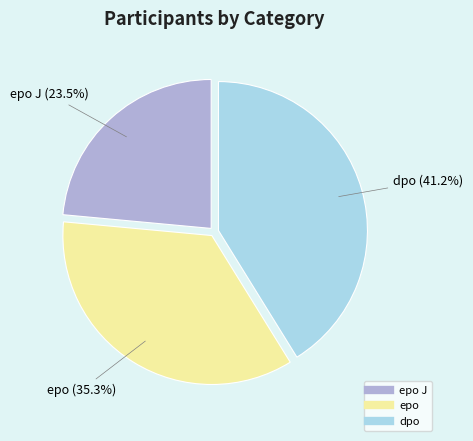

Is there a majority slice in this chart?

No